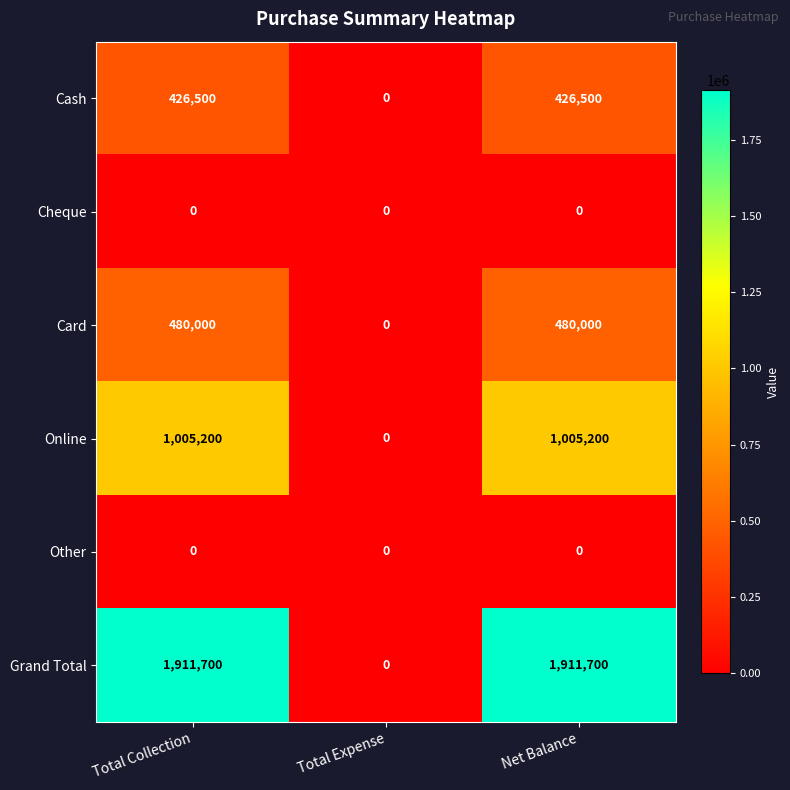

How many data points does each series have?

3